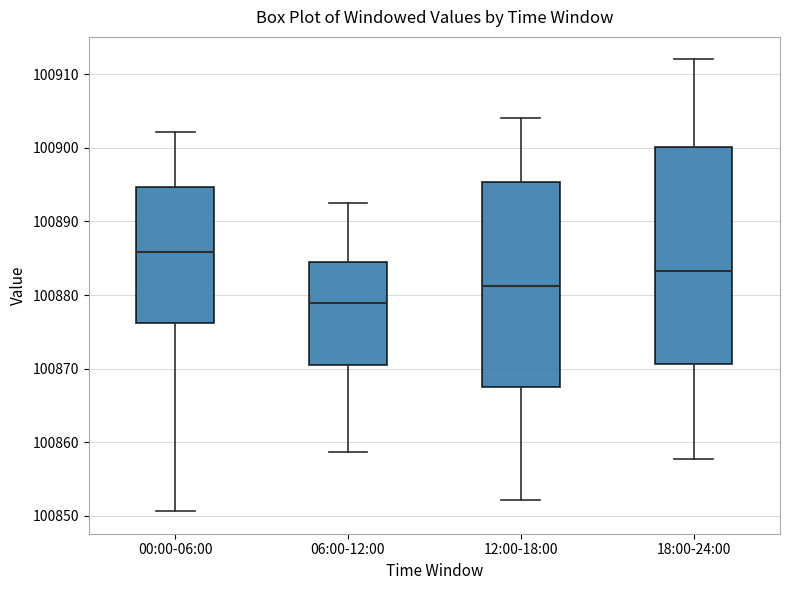

Comparing the boxes themselves (not the whiskers), which one is the tallest?

18:00-24:00